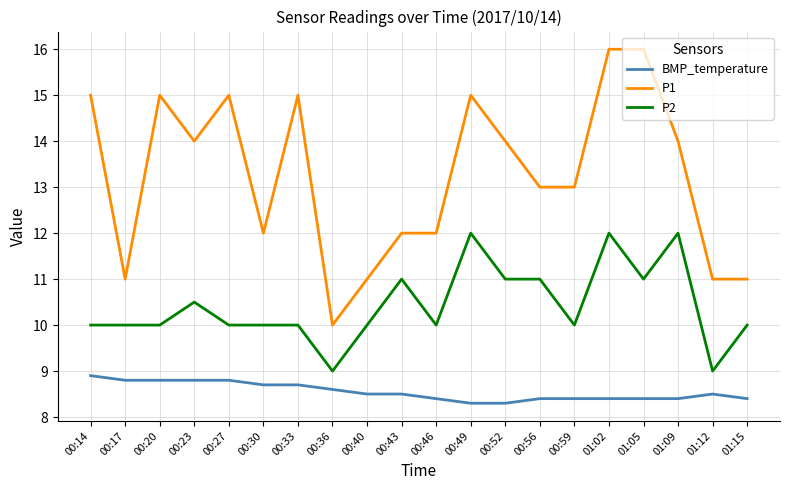

What is the sum of all P2 values?

208.5